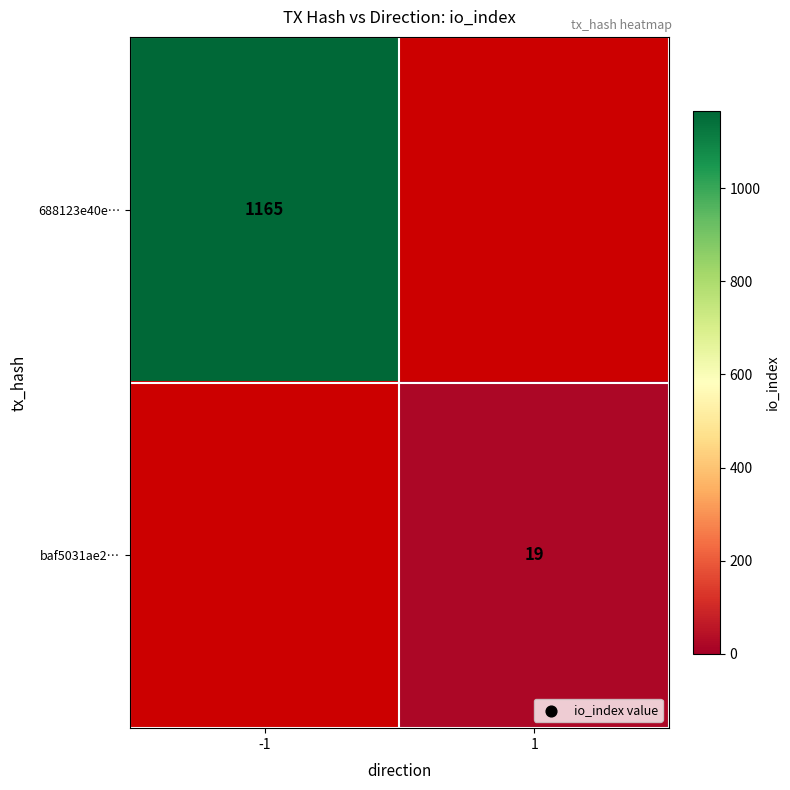

Is it true that baf5031ae2… equals 6 at 1?

False